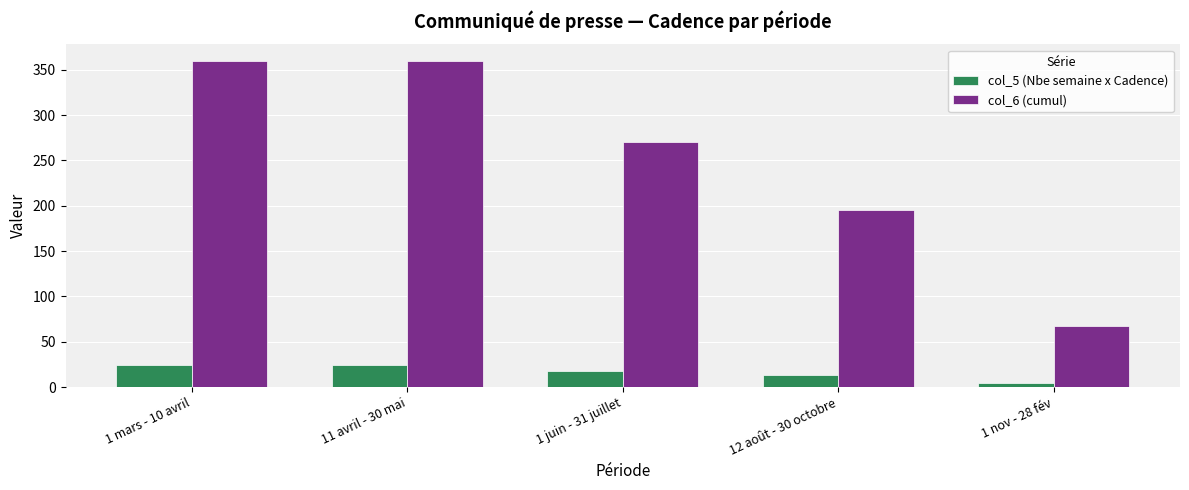

Is it true that col_5 (Nbe semaine x Cadence) equals 13.0 at 12 août - 30 octobre?

True